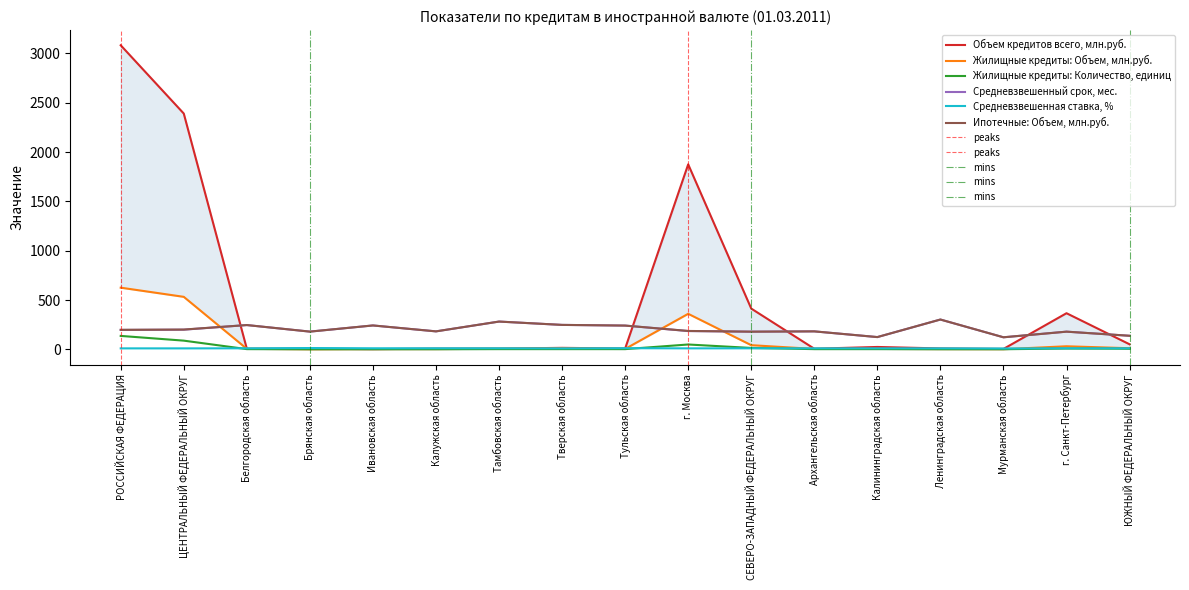

True or false: Средневзвешенный срок, мес. and Жилищные кредиты: Количество, единиц intersect in this chart.

False